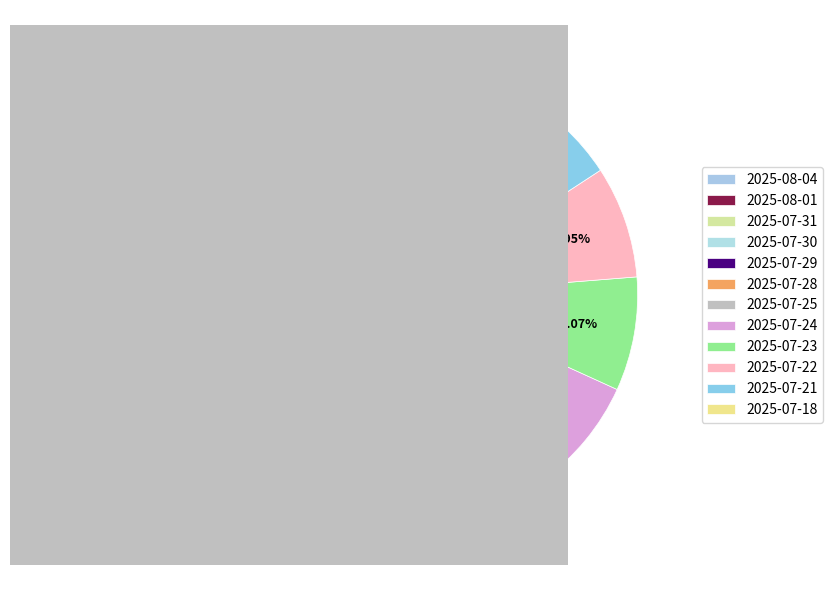

To the nearest percent, what percentage of the pie is 2025-08-01?

9%